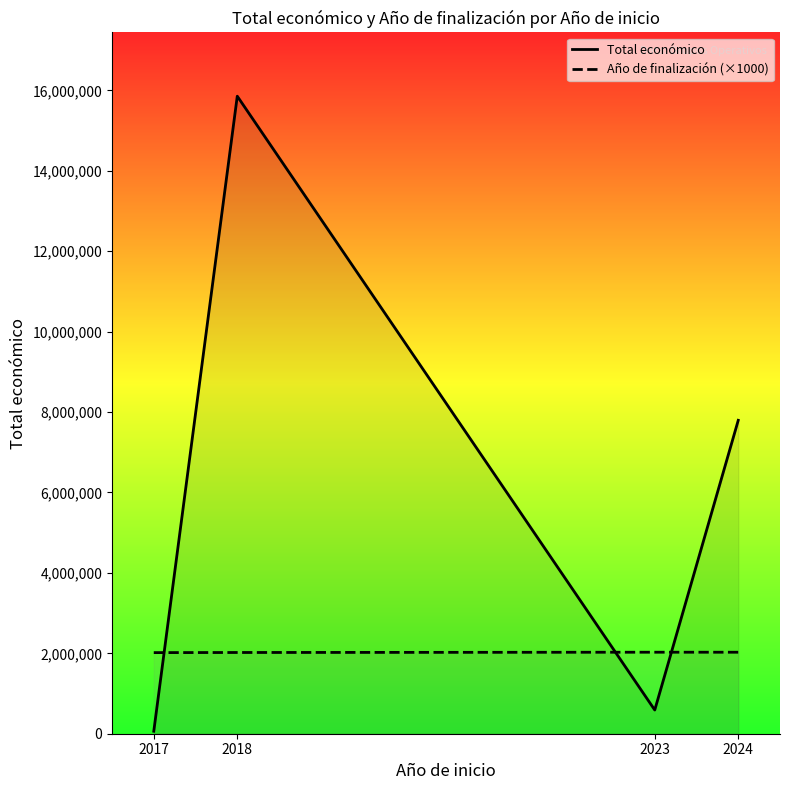

At which label is Total económico closest to 7958509?

2024